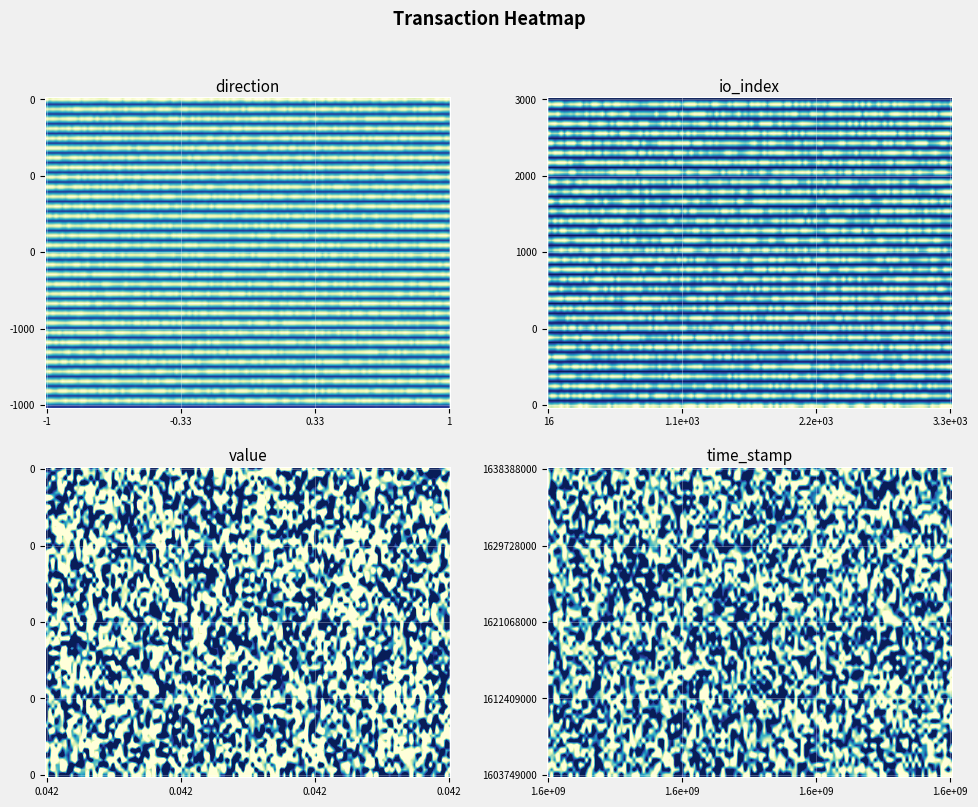

How many data points does each series have?

4